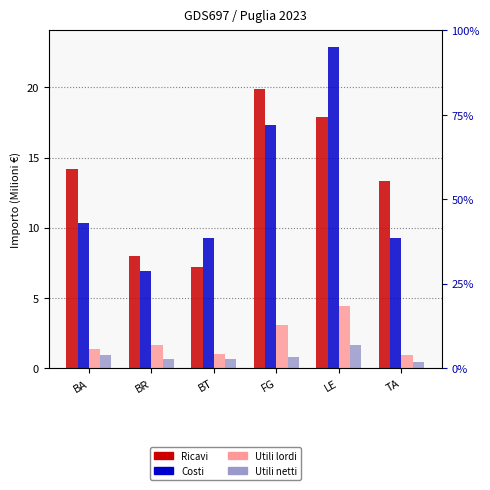

What is the sum of the Costi values at FG and BA?

27.7